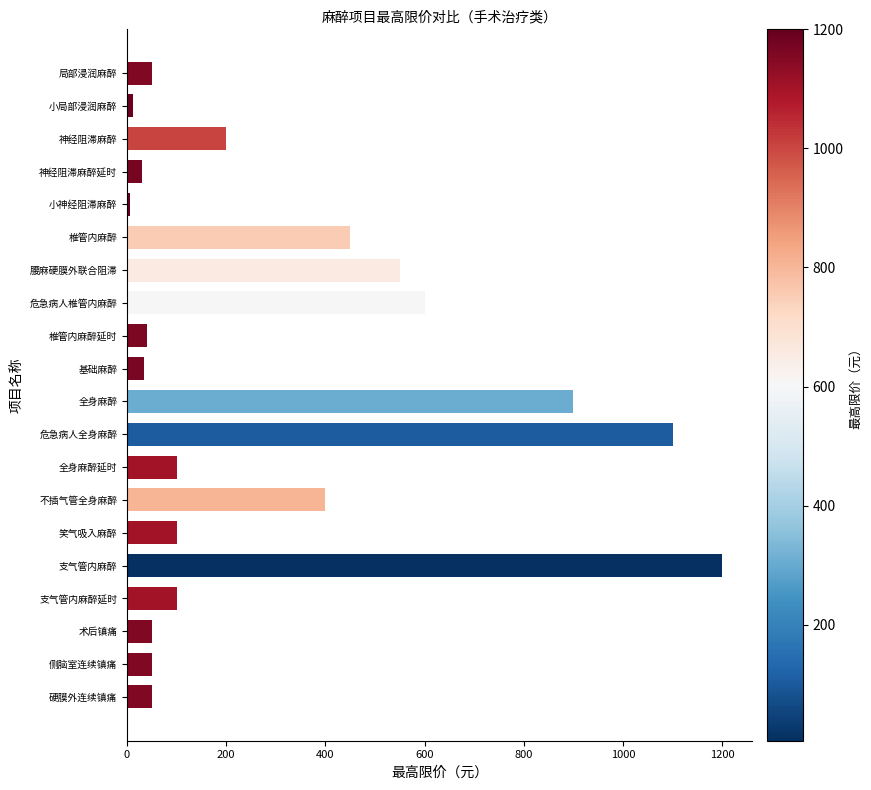

What is the change in value from 全身麻醉 to 危急病人全身麻醉?

+200